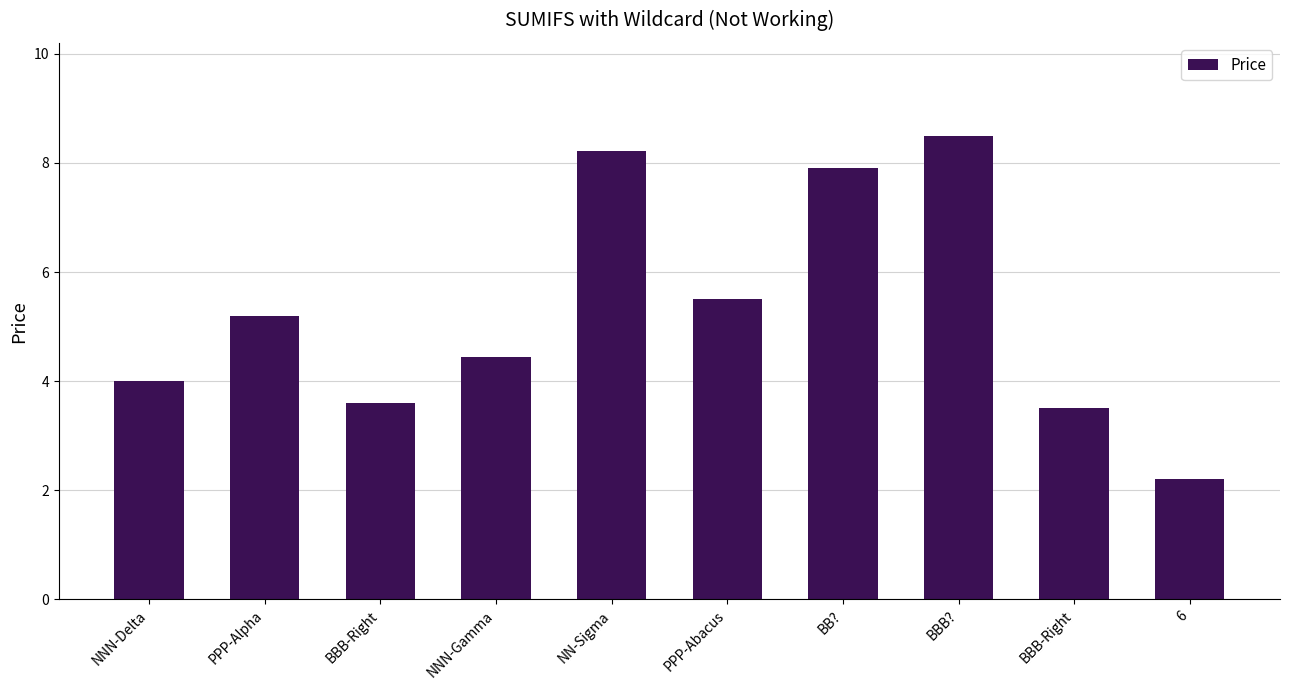

What is the difference between the values at BBB-Right and NNN-Gamma?

0.9